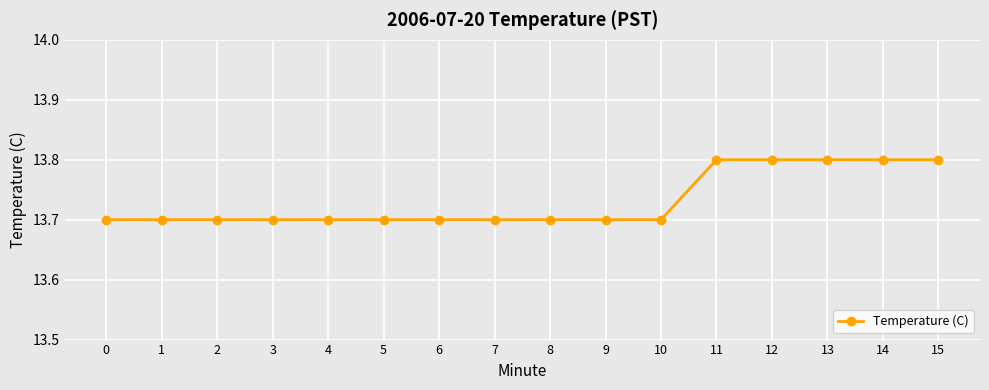

The chart shows a value of 13.7 at 2. True or false?

True